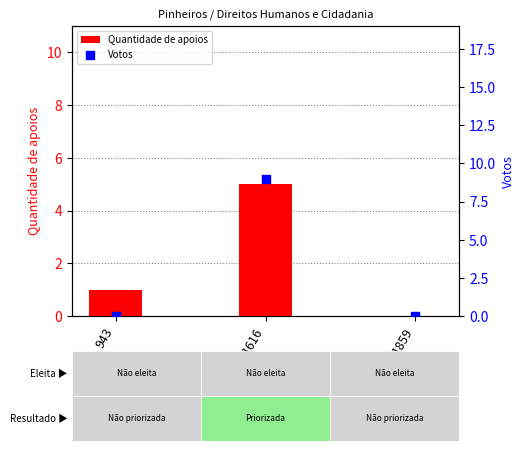

Which series reaches the maximum Y coordinate?

Votos